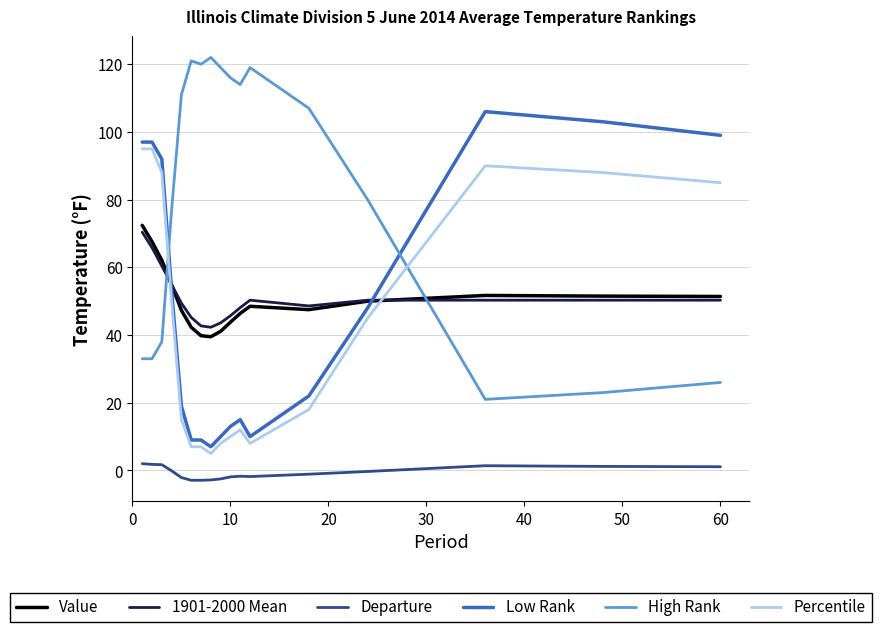

How many intersections are there between Value and Low Rank?

2